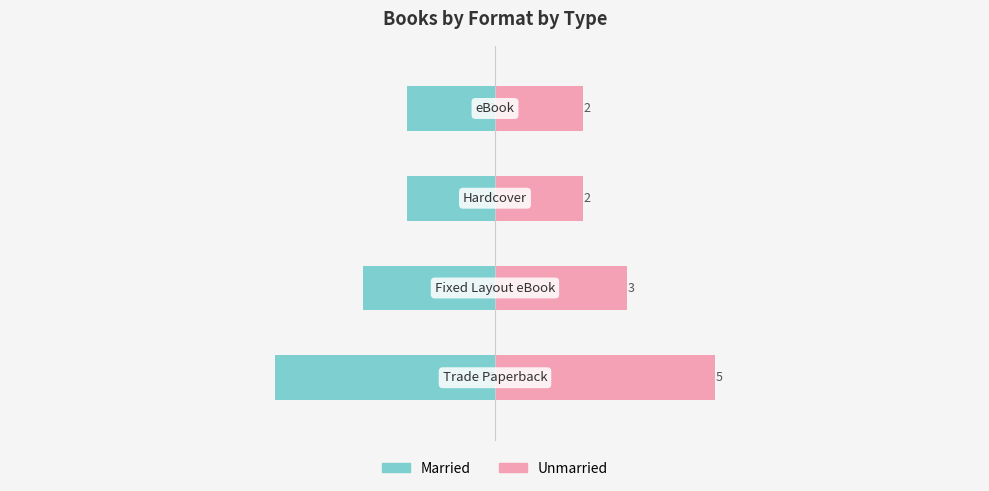

What is the minimum value shown in the chart?

-5